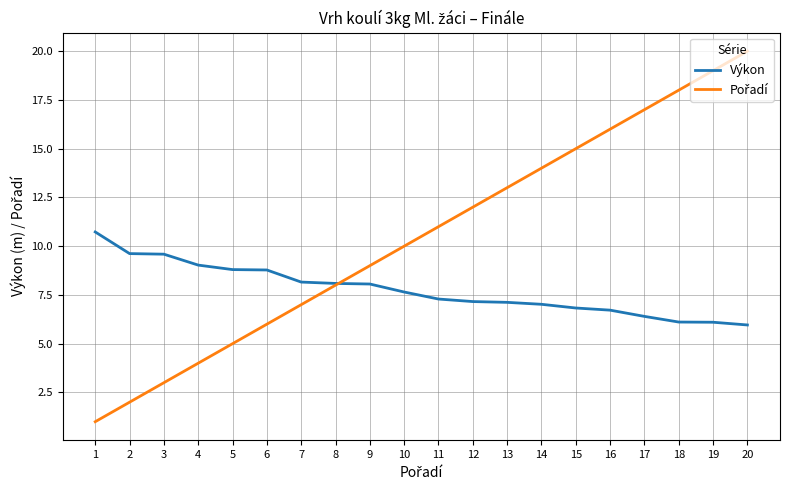

What is the minimum value shown in the chart?

1.0